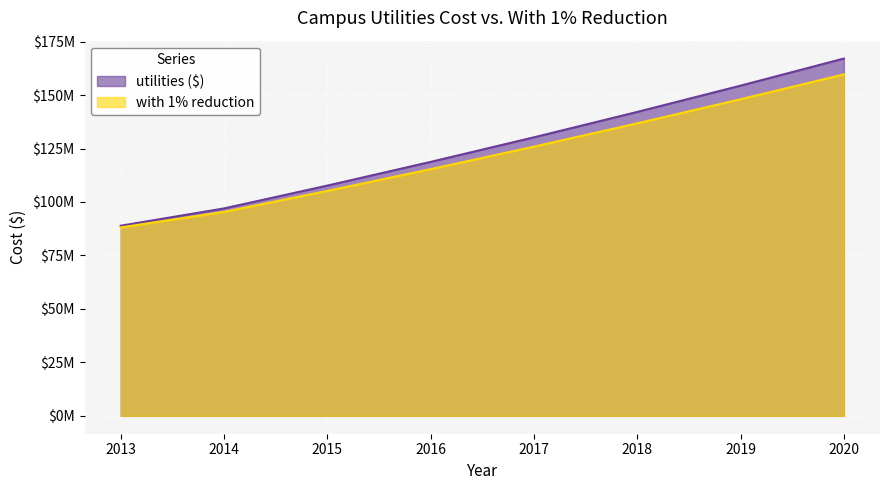

What is the approximate value of utilities ($) at 2013?

88903027.9